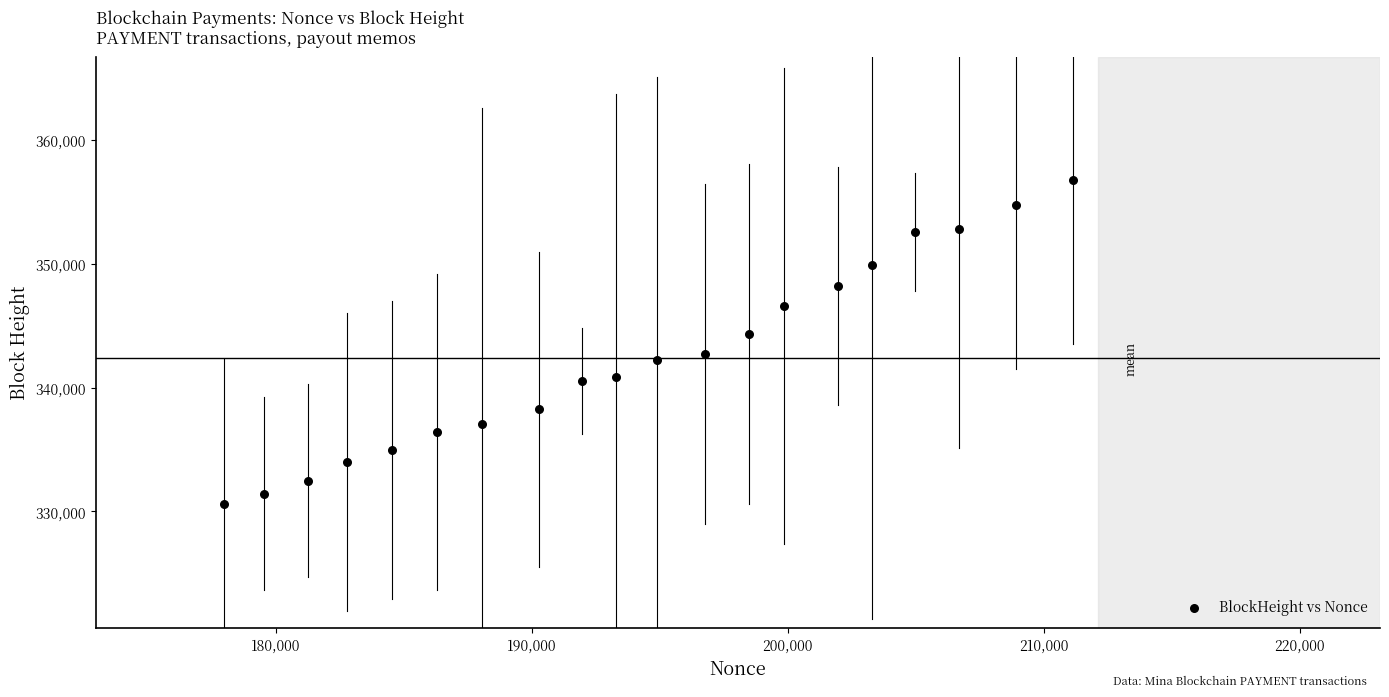

What is the range of X values (max minus min)?

33152